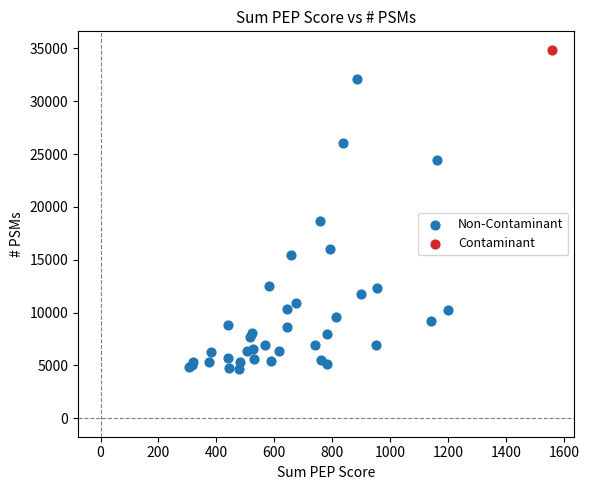

What are all the series names shown in the legend?

Non-Contaminant, Contaminant